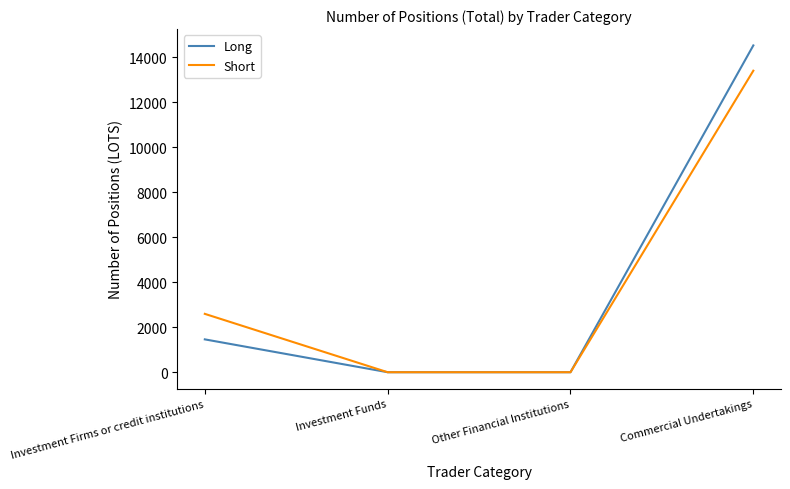

Reading left to right, transcribe all the data shown in this chart.

Long: Investment Firms or credit institutions=1459	Investment Funds=0	Other Financial Institutions=0	Commercial Undertakings=14515
Short: Investment Firms or credit institutions=2592	Investment Funds=0	Other Financial Institutions=0	Commercial Undertakings=13392